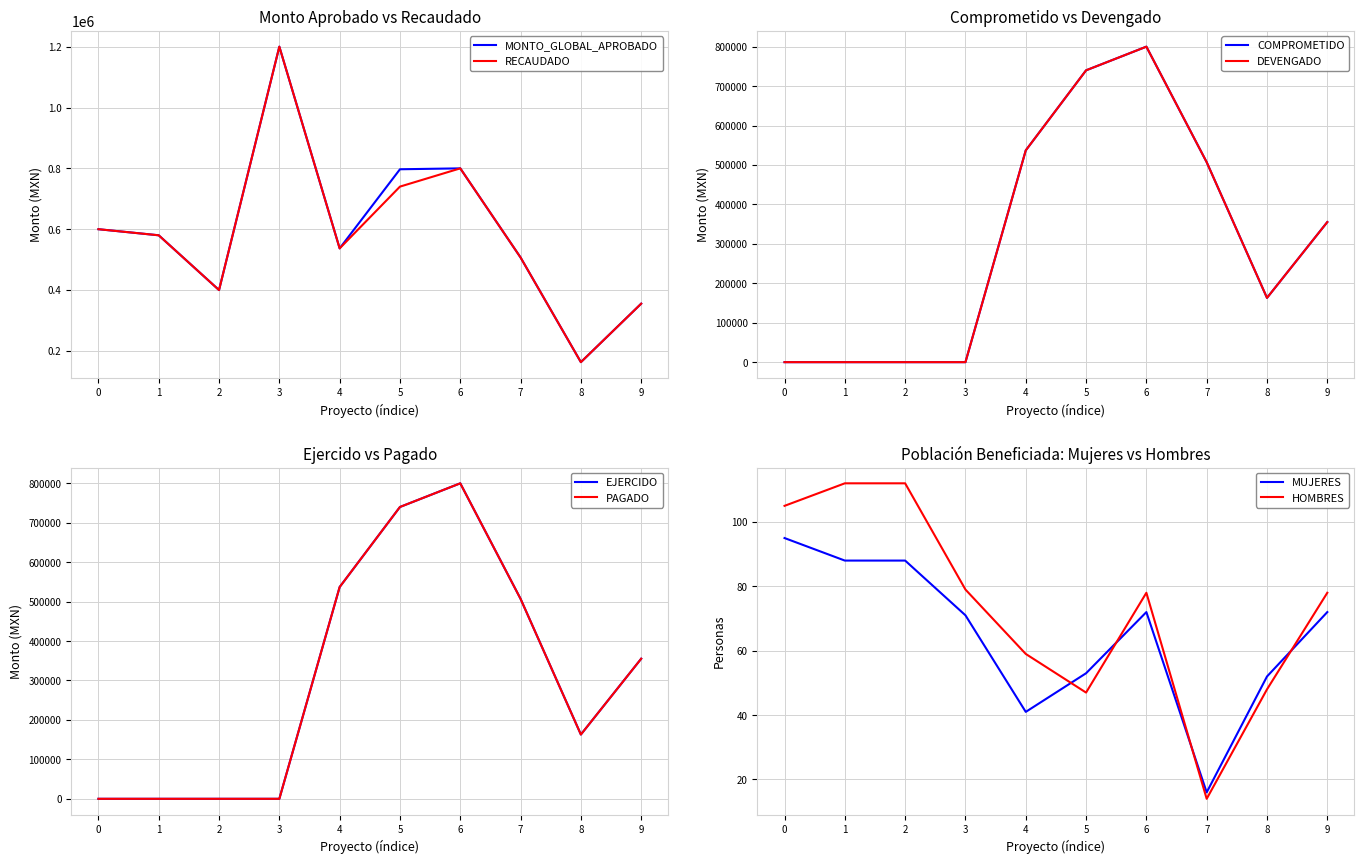

What is the minimum value for MONTO_GLOBAL_APROBADO?

163000